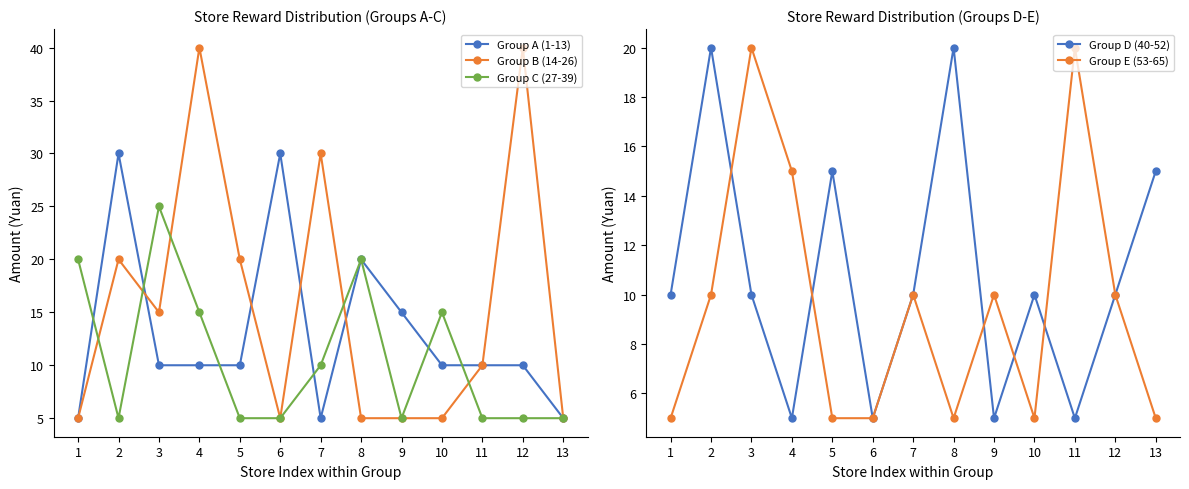

Does the chart display data point markers on the line(s)?

Yes